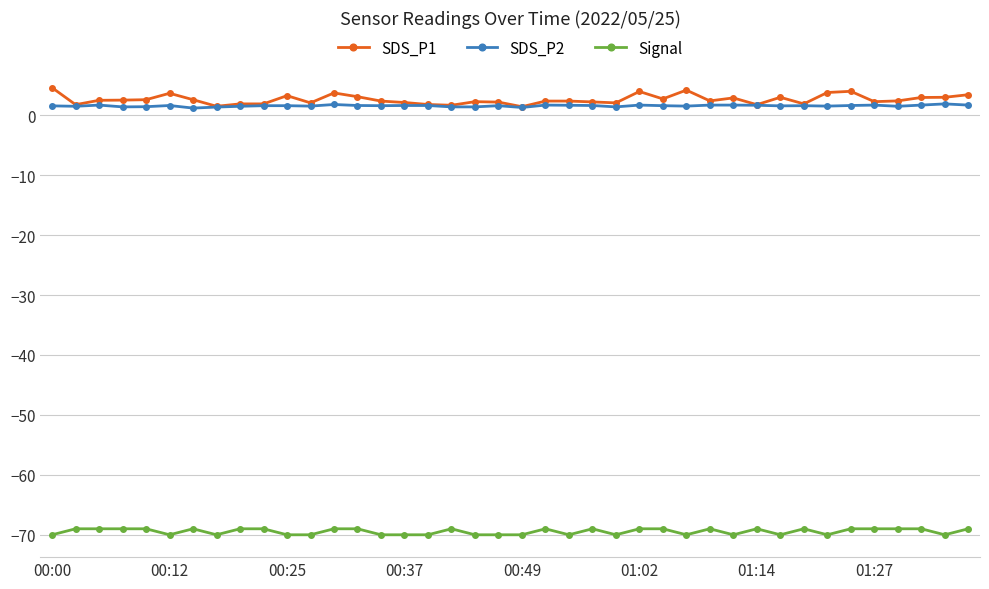

What is the lowest value of the Signal series?

-70.0